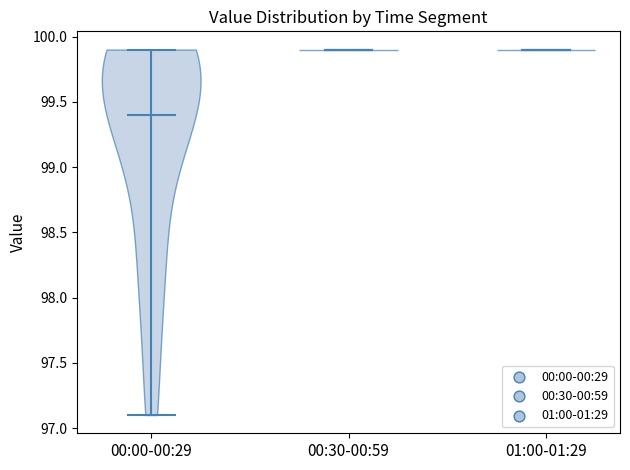

Reading left to right, read every violin against the y-axis: where its median line is, and the lowest and highest points it reaches. The values are not printed on the chart, so give them approximately, as read against the axis.

00:00-00:29: median line 99.4, lowest point 97.1, highest point 99.9
00:30-00:59: median line 99.9, lowest point 99.9, highest point 99.9
01:00-01:29: median line 99.9, lowest point 99.9, highest point 99.9